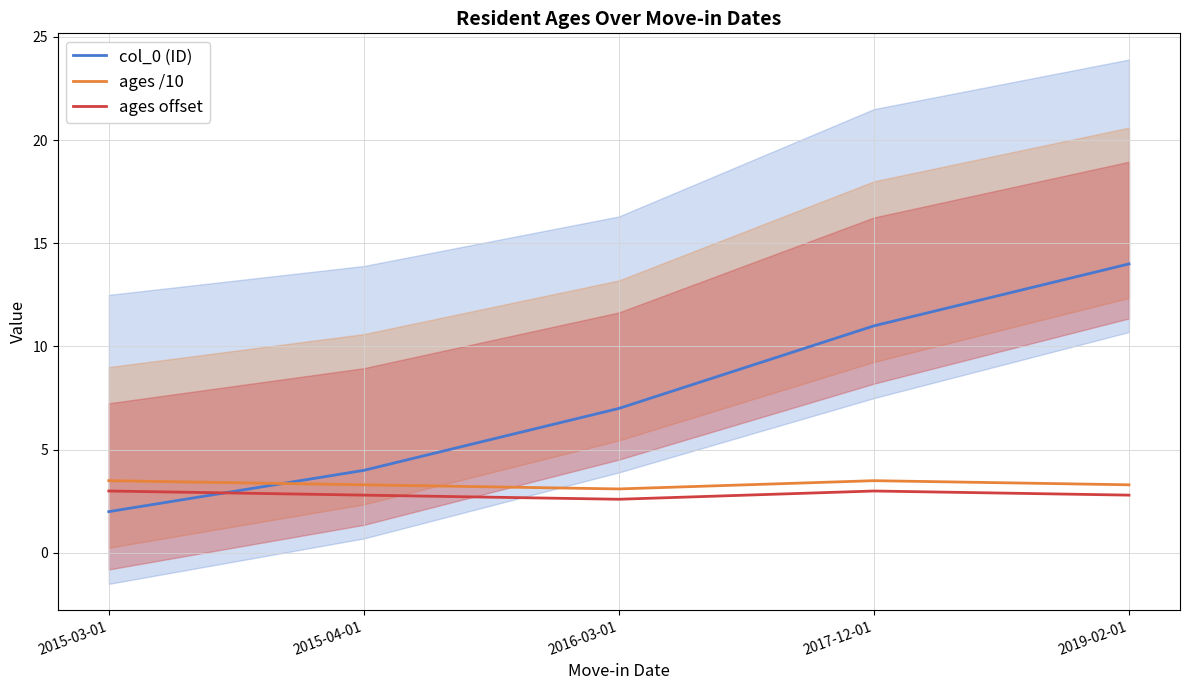

At how many categories does at least one series exceed 6?

3